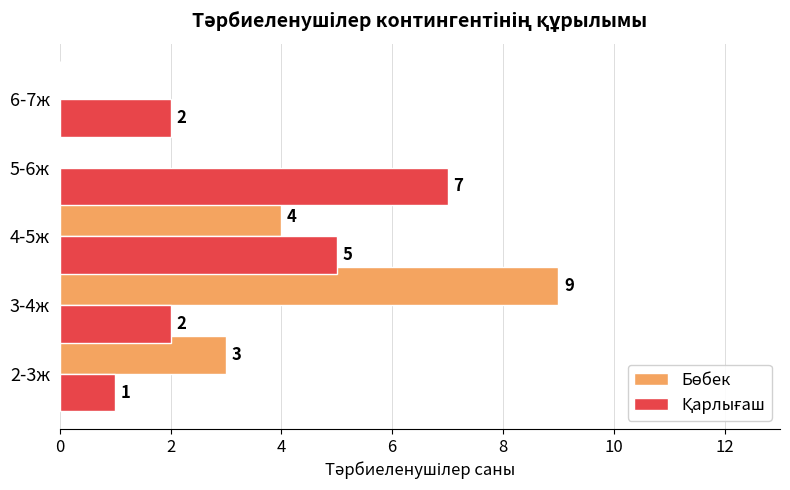

What is the total value across all series at 2-3ж?

4